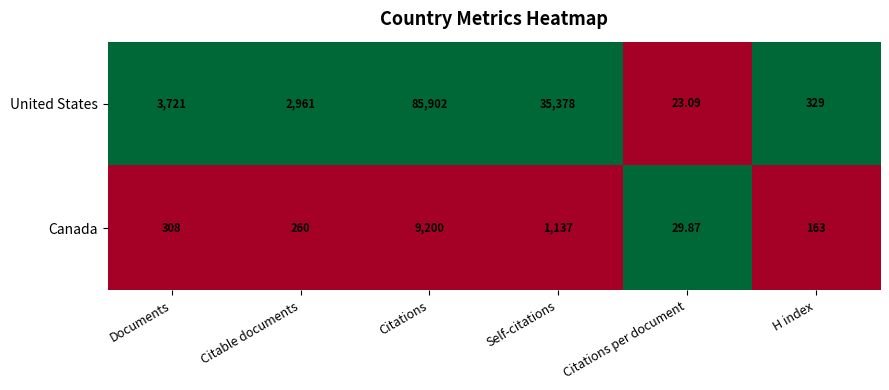

At which label is Canada closest to 4614?

Self-citations